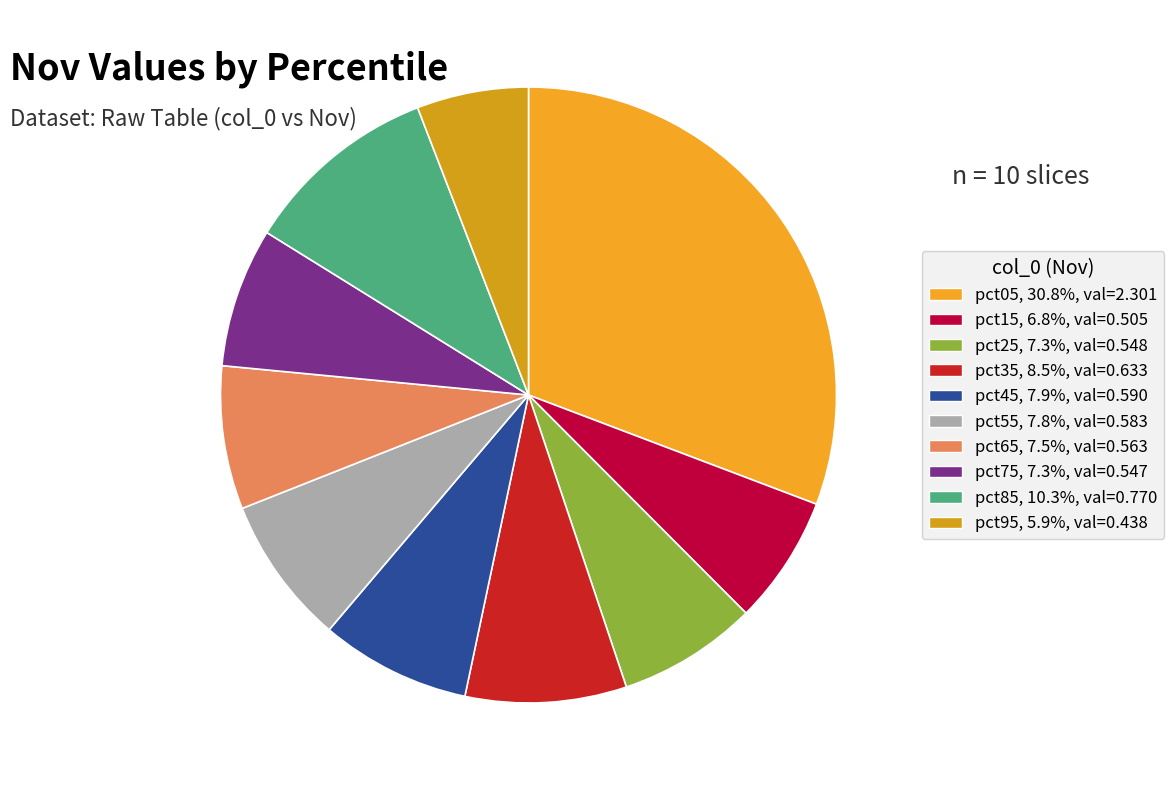

What is the change in value from pct45 to pct95?

-0.2